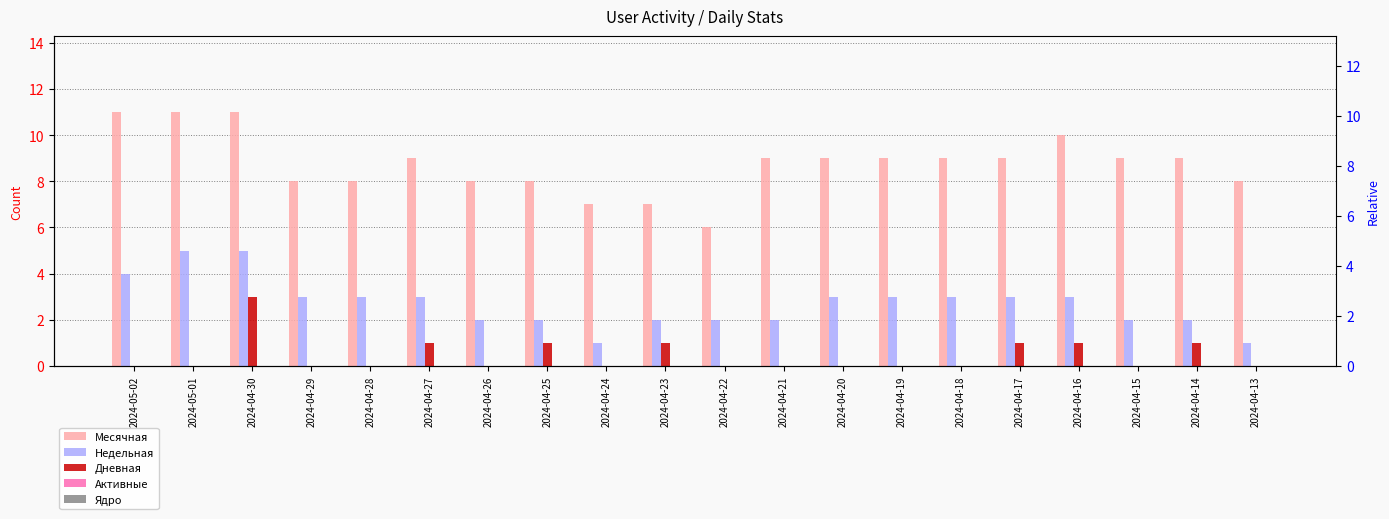

Reading right to left, what are all the values shown in this chart?

Месячная: 8	9	9	10	9	9	9	9	9	6	7	7	8	8	9	8	8	11	11	11
Недельная: 1	2	2	3	3	3	3	3	2	2	2	1	2	2	3	3	3	5	5	4
Дневная: 0	1	0	1	1	0	0	0	0	0	1	0	1	0	1	0	0	3	0	0
Активные: 0	0	0	0	0	0	0	0	0	0	0	0	0	0	0	0	0	0	0	0
Ядро: 0	0	0	0	0	0	0	0	0	0	0	0	0	0	0	0	0	0	0	0